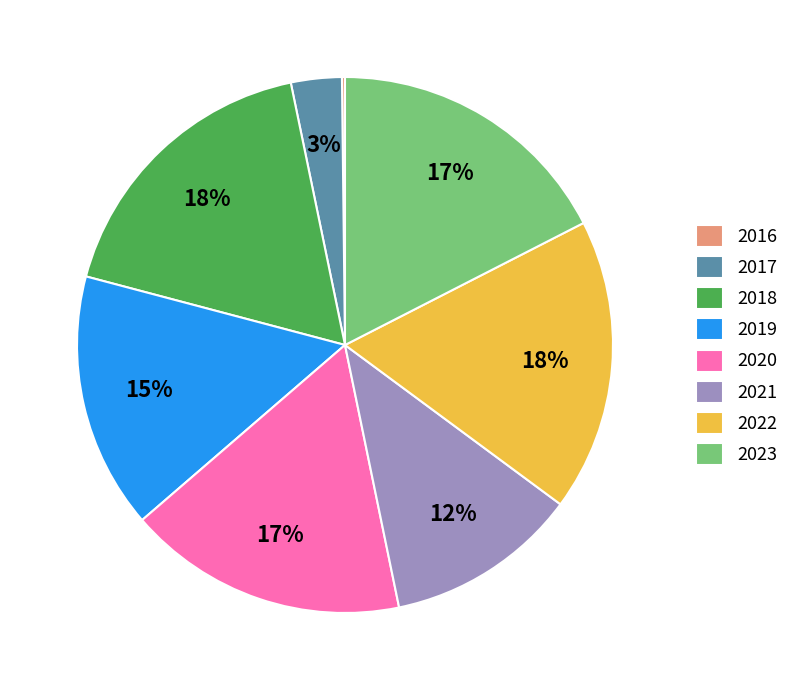

Which has a higher value, 2017 or 2022?

2022